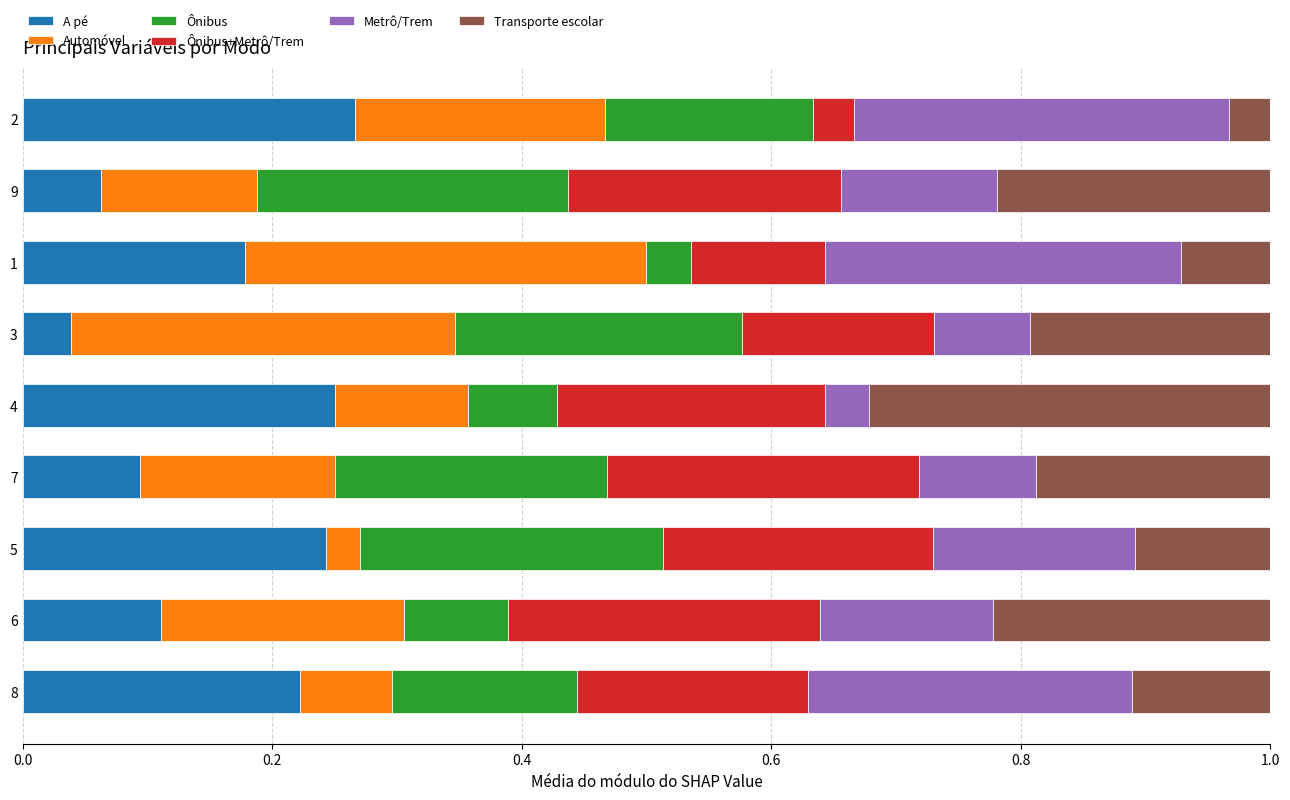

What is the sum of all A pé values?

1.5